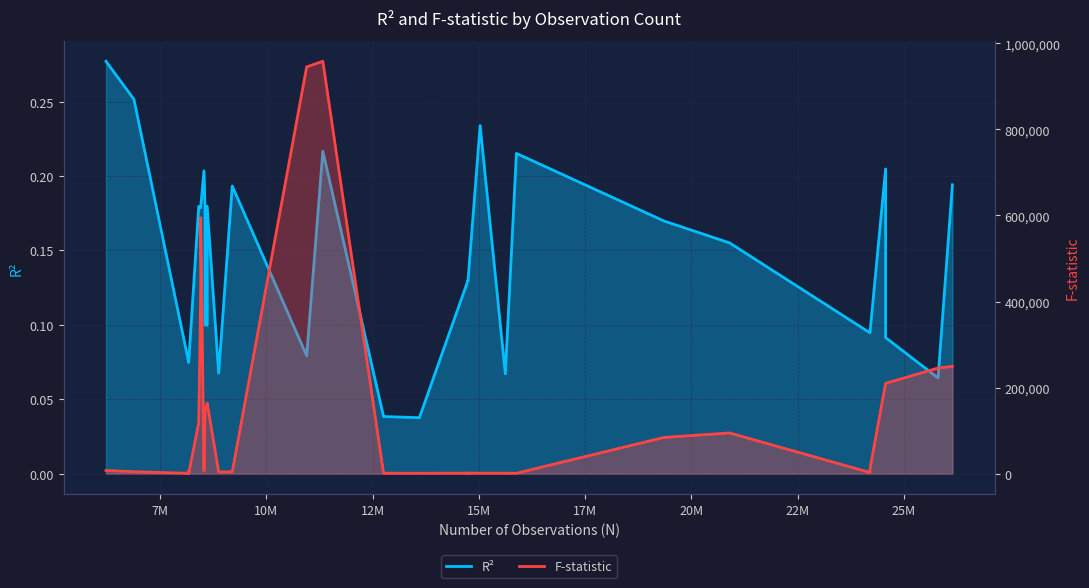

Does the chart display data point markers on the line(s)?

No